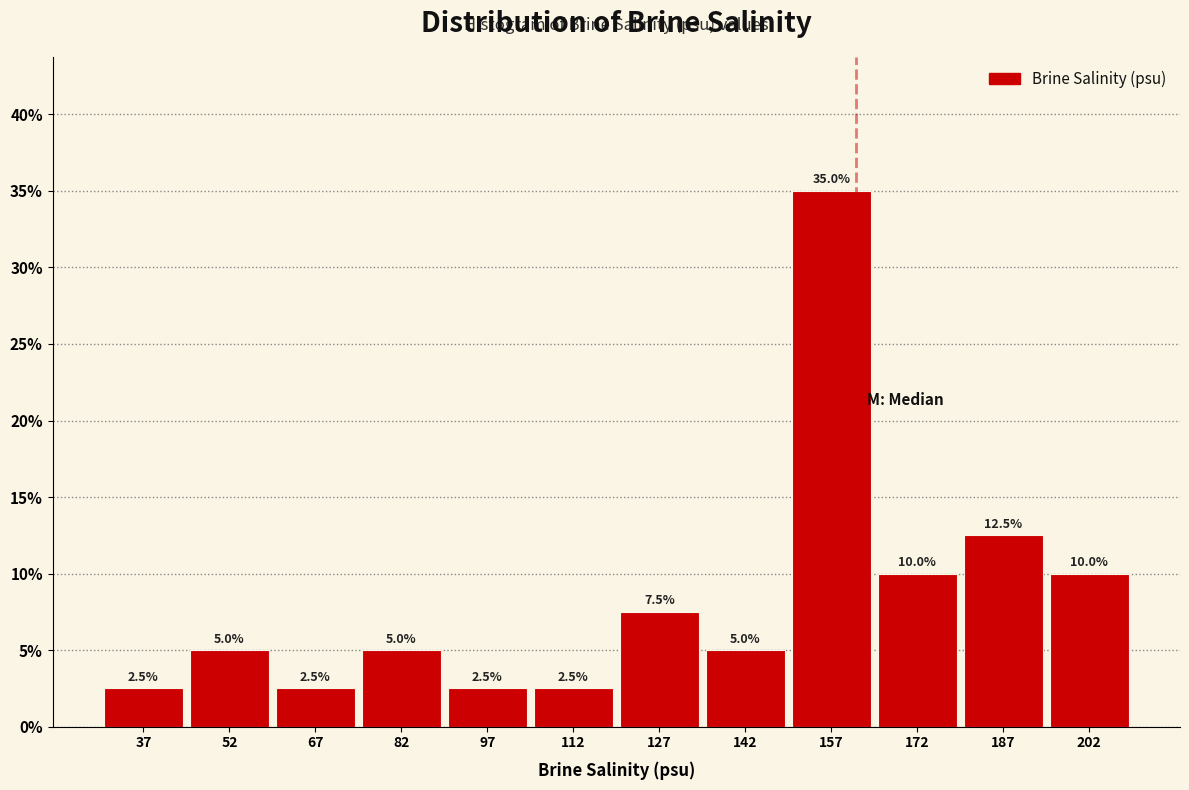

Reading left to right, transcribe this chart: for each bar, give the range it covers on the x-axis and its height. The bar edges are not printed on the chart, so give them approximately, as read against the axis.

30 to 45: 2.5
45 to 60: 5.0
60 to 75: 2.5
75 to 90: 5.0
90 to 105: 2.5
105 to 120: 2.5
120 to 135: 7.5
135 to 150: 5.0
150 to 165: 35.0
165 to 180: 10.0
180 to 195: 12.5
195 to 210: 10.0